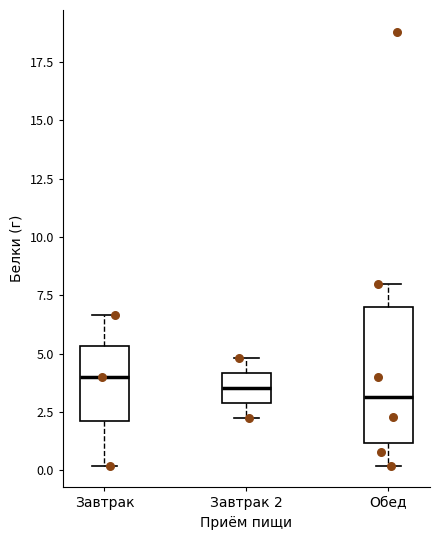

Reading left to right, read every box against the y-axis: the position of its median line, the range the box covers, and the ends of its whiskers. The values are not printed on the chart, so give them approximately, as read against the axis.

Завтрак: median 4.0, box 2.0 to 5.5, whiskers 0.0 to 6.5
Завтрак 2: median 3.5, box 3.0 to 4.0, whiskers 2.5 to 5.0
Обед: median 3.0, box 1.0 to 7.0, whiskers 0.0 to 8.0